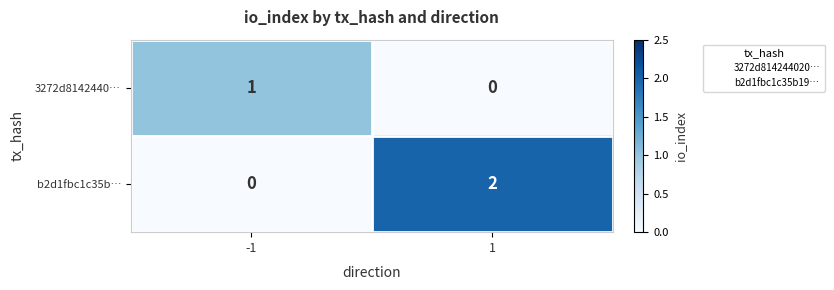

What is the spread (max minus min) of values at -1?

1